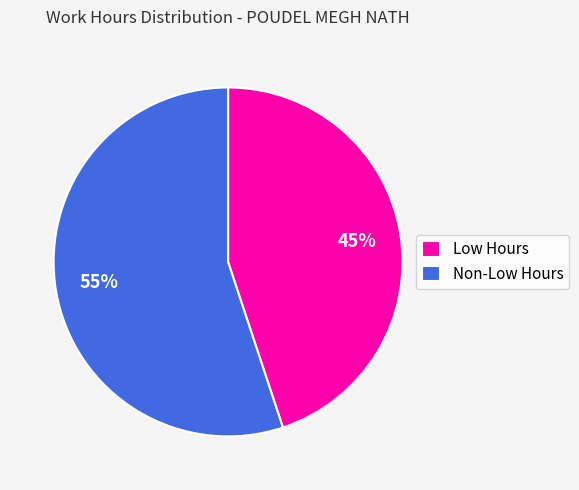

Which category has the biggest portion of the pie?

Non-Low Hours